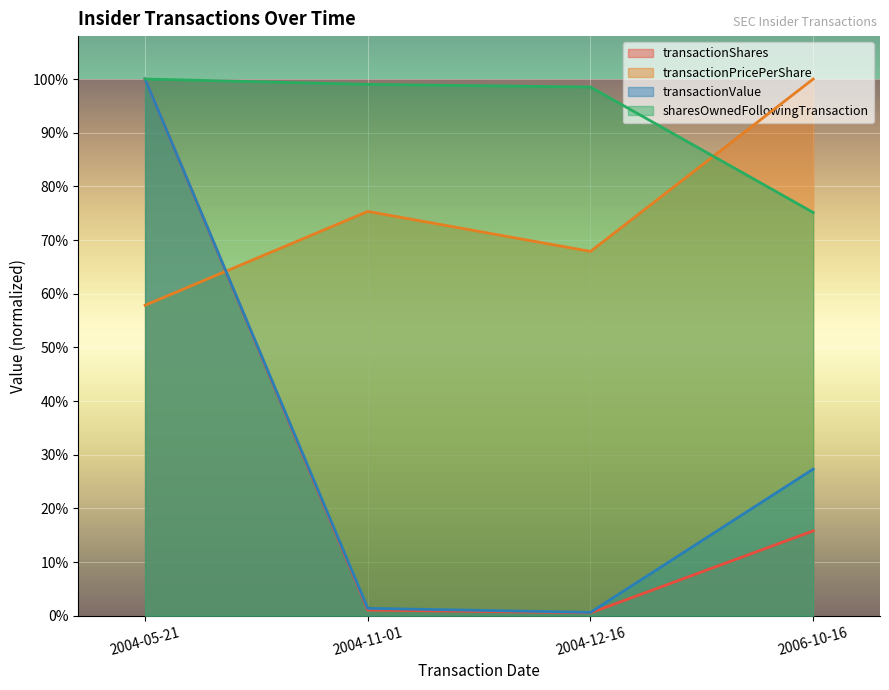

What is the label of the 4th point from the left?

2006-10-16